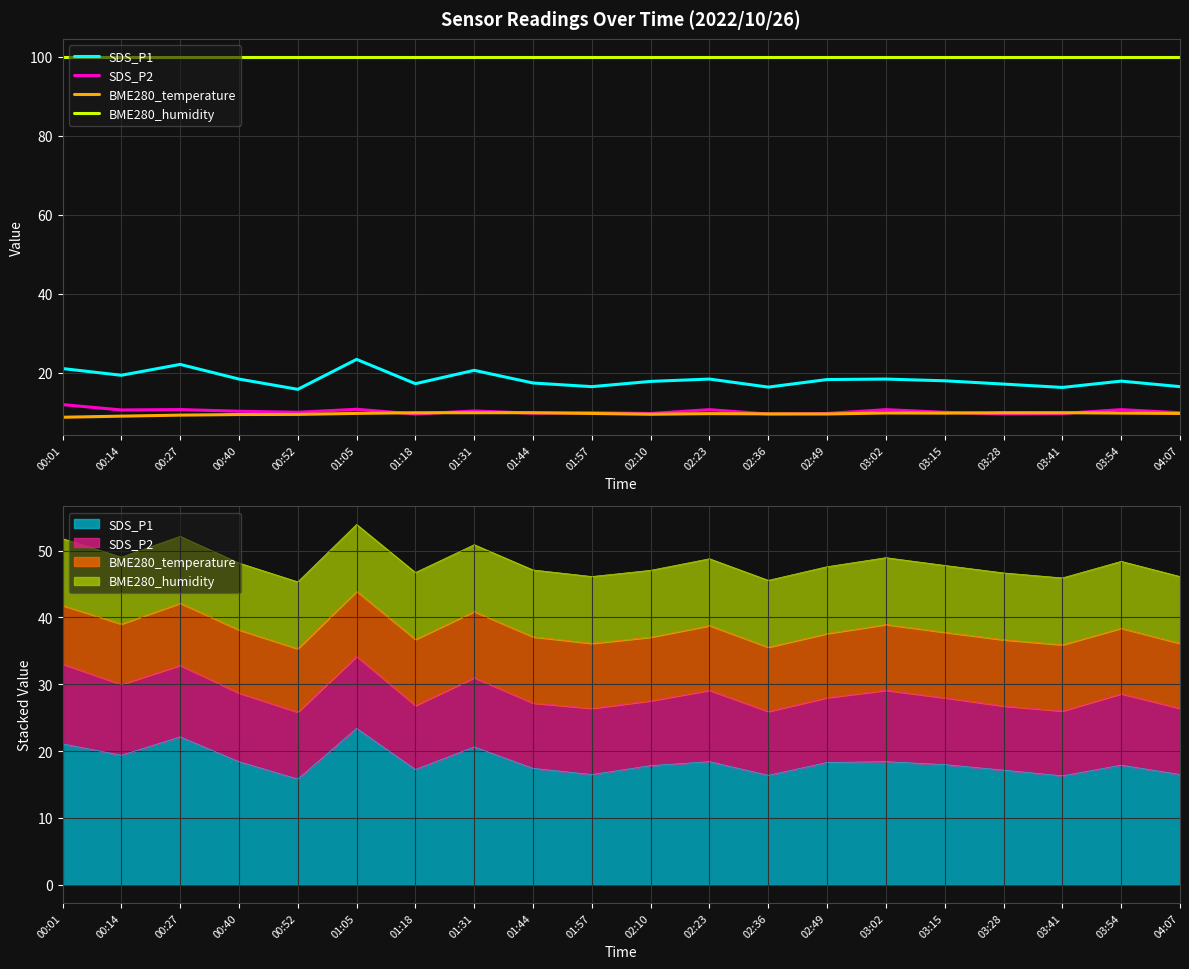

Is this an area chart (filled region under the line)?

No